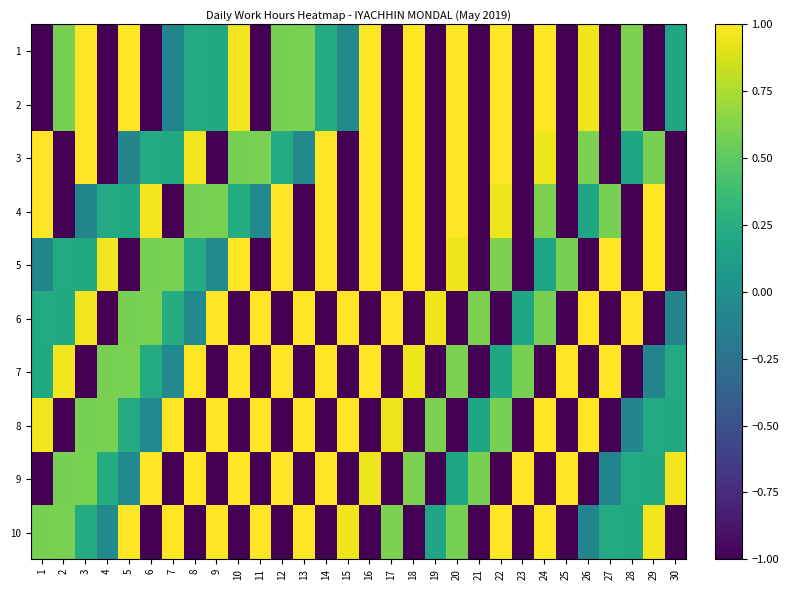

Reading right to left, list all the values displayed in this chart.

1: 30=0.2	29=-1.0	28=0.6	27=-1.0	26=1.0	25=-1.0	24=1.0	23=-1.0	22=1.0	21=-1.0	20=1.0	19=-1.0	18=1.0	17=-1.0	16=1.0	15=-0.0	14=0.2	13=0.6	12=0.6	11=-1.0	10=1.0	9=0.2	8=0.2	7=-0.1	6=-1.0	5=1.0	4=-1.0	3=1.0	2=0.6	1=-1.0
2: 30=0.2	29=-1.0	28=0.6	27=-1.0	26=1.0	25=-1.0	24=1.0	23=-1.0	22=1.0	21=-1.0	20=1.0	19=-1.0	18=1.0	17=-1.0	16=1.0	15=-0.0	14=0.2	13=0.6	12=0.6	11=-1.0	10=1.0	9=0.2	8=0.2	7=-0.1	6=-1.0	5=1.0	4=-1.0	3=1.0	2=0.6	1=-1.0
3: 30=-1.0	29=0.6	28=0.2	27=-1.0	26=0.6	25=-1.0	24=1.0	23=-1.0	22=1.0	21=-1.0	20=1.0	19=-1.0	18=1.0	17=-1.0	16=1.0	15=-1.0	14=1.0	13=-0.0	12=0.2	11=0.6	10=0.6	9=-1.0	8=1.0	7=0.2	6=0.2	5=-0.1	4=-1.0	3=1.0	2=-1.0	1=1.0
4: 30=-1.0	29=1.0	28=-1.0	27=0.6	26=0.2	25=-1.0	24=0.6	23=-1.0	22=1.0	21=-1.0	20=1.0	19=-1.0	18=1.0	17=-1.0	16=1.0	15=-1.0	14=1.0	13=-1.0	12=1.0	11=-0.0	10=0.2	9=0.6	8=0.6	7=-1.0	6=1.0	5=0.2	4=0.2	3=-0.1	2=-1.0	1=1.0
5: 30=-1.0	29=1.0	28=-1.0	27=1.0	26=-1.0	25=0.6	24=0.2	23=-1.0	22=0.6	21=-1.0	20=1.0	19=-1.0	18=1.0	17=-1.0	16=1.0	15=-1.0	14=1.0	13=-1.0	12=1.0	11=-1.0	10=1.0	9=-0.0	8=0.2	7=0.6	6=0.6	5=-1.0	4=1.0	3=0.2	2=0.2	1=-0.1
6: 30=-0.1	29=-1.0	28=1.0	27=-1.0	26=1.0	25=-1.0	24=0.6	23=0.2	22=-1.0	21=0.6	20=-1.0	19=1.0	18=-1.0	17=1.0	16=-1.0	15=1.0	14=-1.0	13=1.0	12=-1.0	11=1.0	10=-1.0	9=1.0	8=-0.0	7=0.2	6=0.6	5=0.6	4=-1.0	3=1.0	2=0.2	1=0.2
7: 30=0.2	29=-0.1	28=-1.0	27=1.0	26=-1.0	25=1.0	24=-1.0	23=0.6	22=0.2	21=-1.0	20=0.6	19=-1.0	18=1.0	17=-1.0	16=1.0	15=-1.0	14=1.0	13=-1.0	12=1.0	11=-1.0	10=1.0	9=-1.0	8=1.0	7=-0.0	6=0.2	5=0.6	4=0.6	3=-1.0	2=1.0	1=0.2
8: 30=0.2	29=0.2	28=-0.1	27=-1.0	26=1.0	25=-1.0	24=1.0	23=-1.0	22=0.6	21=0.2	20=-1.0	19=0.6	18=-1.0	17=1.0	16=-1.0	15=1.0	14=-1.0	13=1.0	12=-1.0	11=1.0	10=-1.0	9=1.0	8=-1.0	7=1.0	6=-0.0	5=0.2	4=0.6	3=0.6	2=-1.0	1=1.0
9: 30=1.0	29=0.2	28=0.2	27=-0.1	26=-1.0	25=1.0	24=-1.0	23=1.0	22=-1.0	21=0.6	20=0.2	19=-1.0	18=0.6	17=-1.0	16=1.0	15=-1.0	14=1.0	13=-1.0	12=1.0	11=-1.0	10=1.0	9=-1.0	8=1.0	7=-1.0	6=1.0	5=-0.0	4=0.2	3=0.6	2=0.6	1=-1.0
10: 30=-1.0	29=1.0	28=0.2	27=0.2	26=-0.1	25=-1.0	24=1.0	23=-1.0	22=1.0	21=-1.0	20=0.6	19=0.2	18=-1.0	17=0.6	16=-1.0	15=1.0	14=-1.0	13=1.0	12=-1.0	11=1.0	10=-1.0	9=1.0	8=-1.0	7=1.0	6=-1.0	5=1.0	4=-0.0	3=0.2	2=0.6	1=0.6